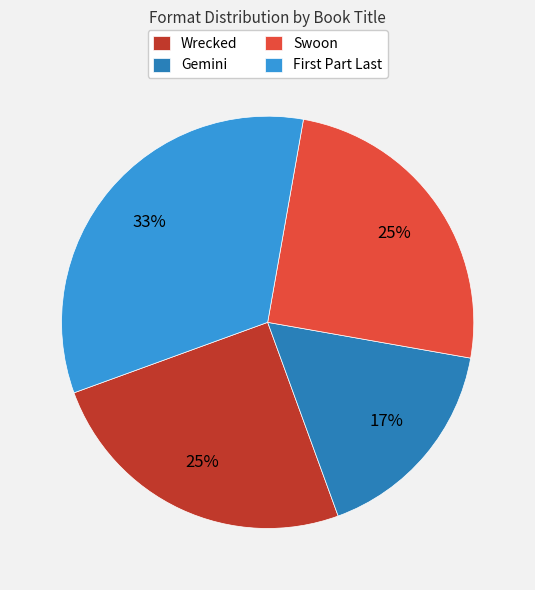

Does any single category account for the majority?

No